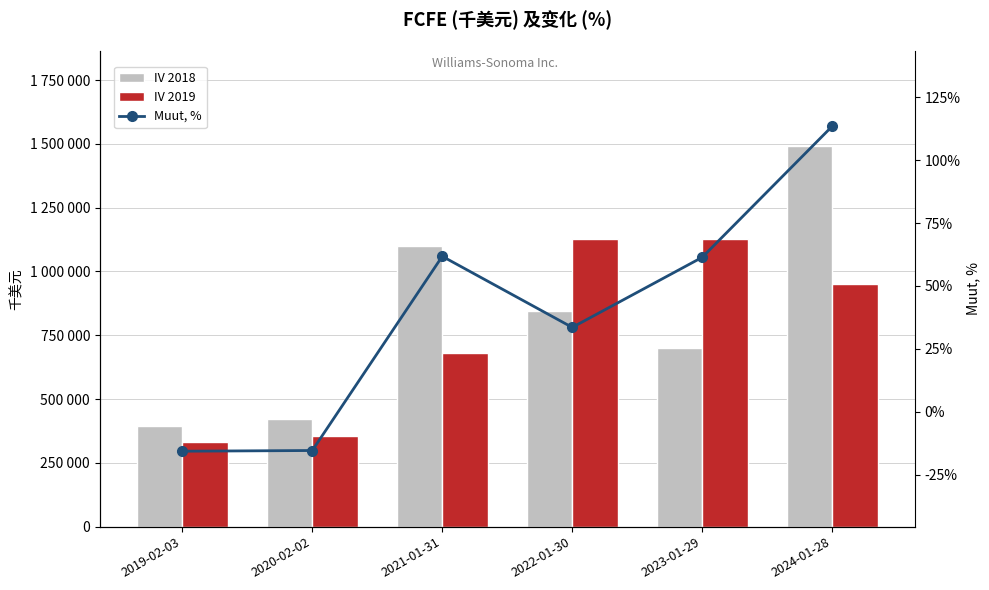

Which series has the widest spread of values?

IV 2018